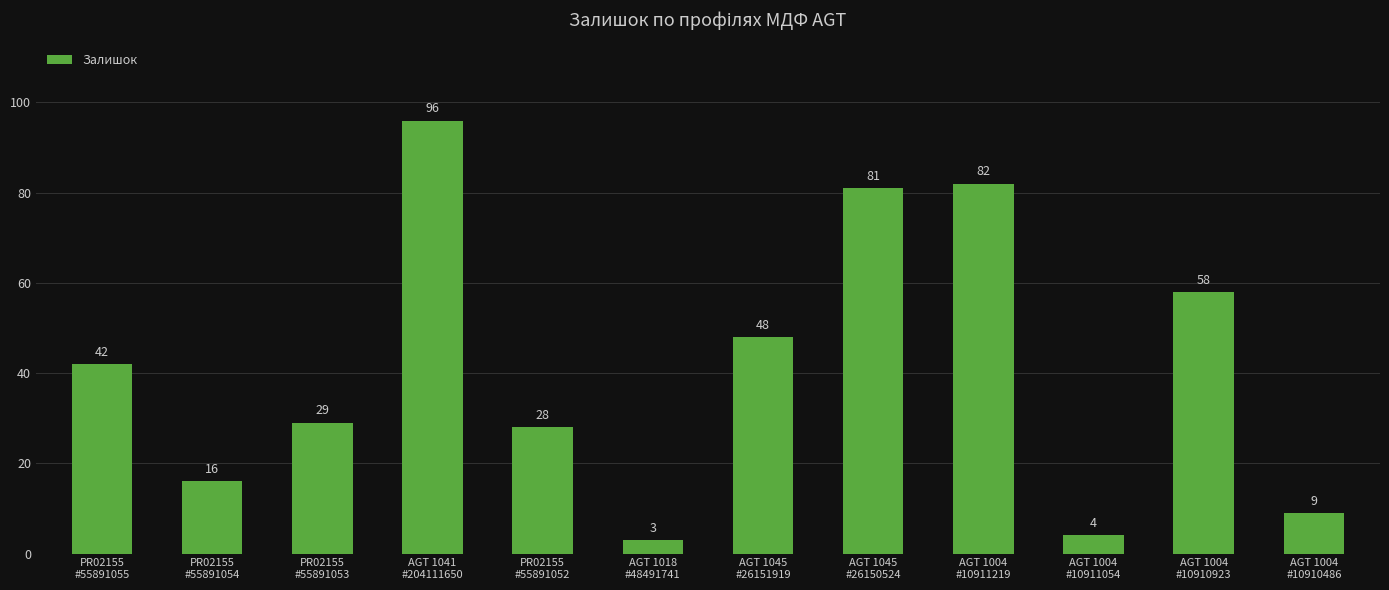

True or false: the data shows 6 at PR02155
#55891054.

False